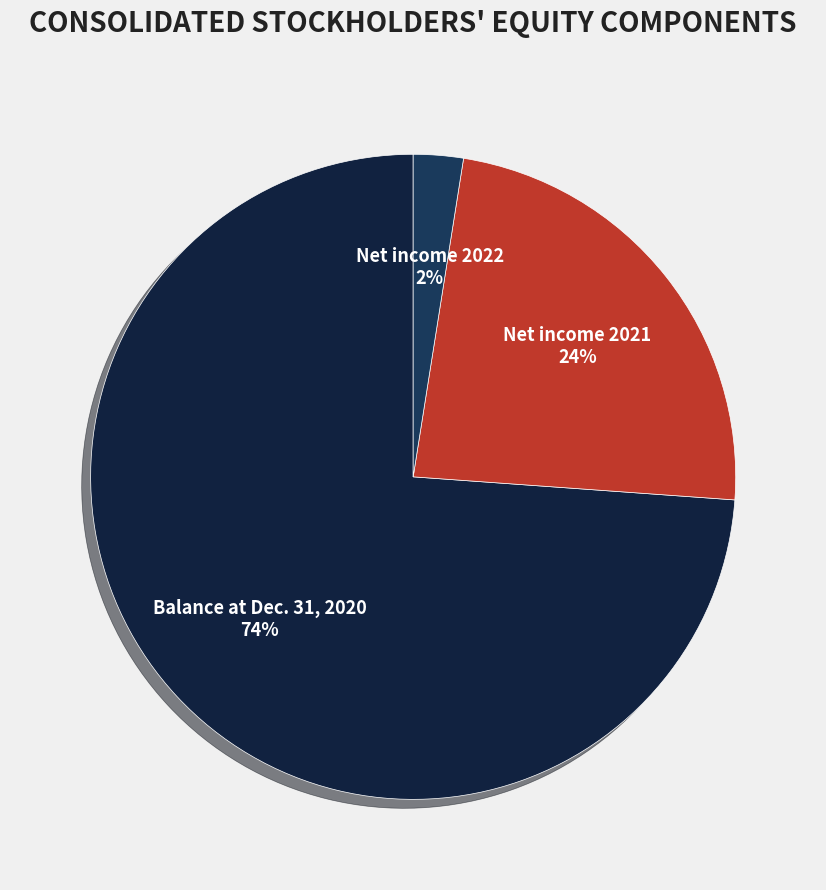

Combined, do Net income 2021 and Balance at Dec. 31, 2020 account for over 50%?

Yes